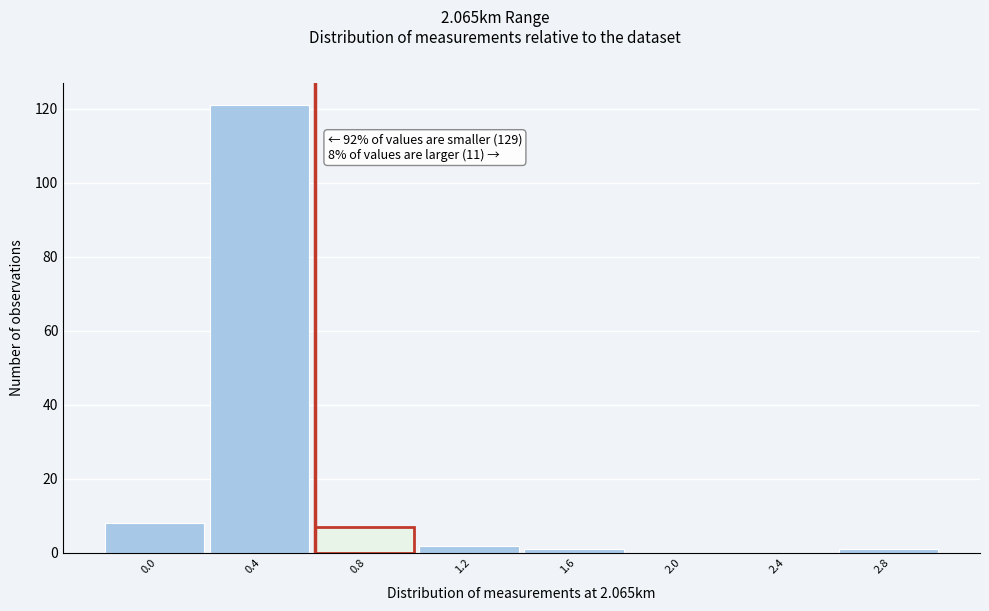

Reading left to right, extract all data points from this chart.

0.0=8	0.4=121	0.8=7	1.2=2	1.6=1	2.0=0	2.4=0	2.8=1